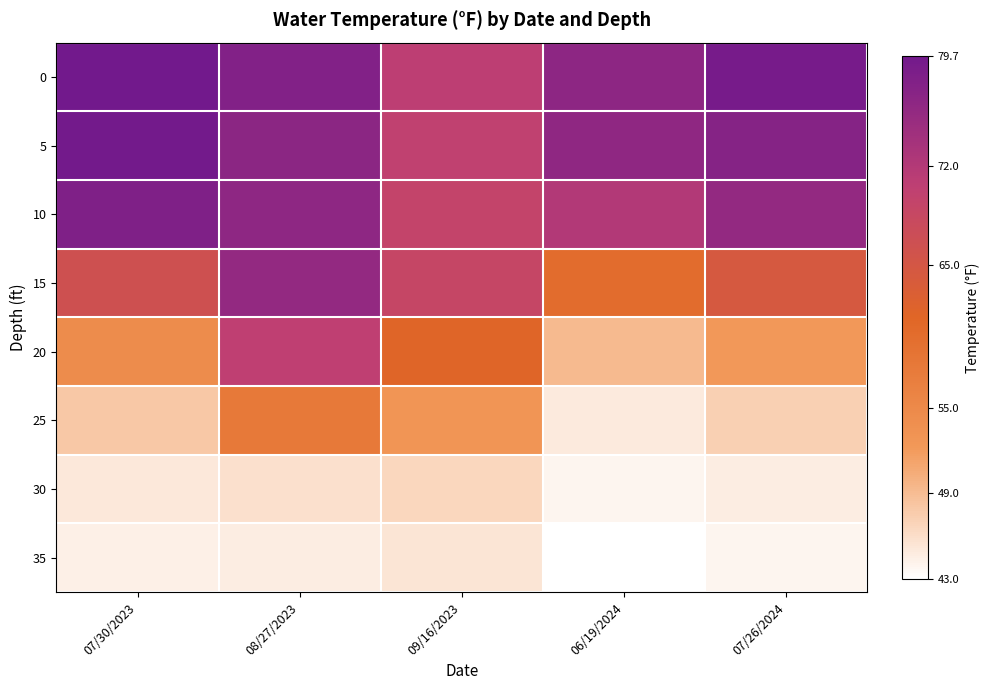

What is the greatest value displayed?

79.7